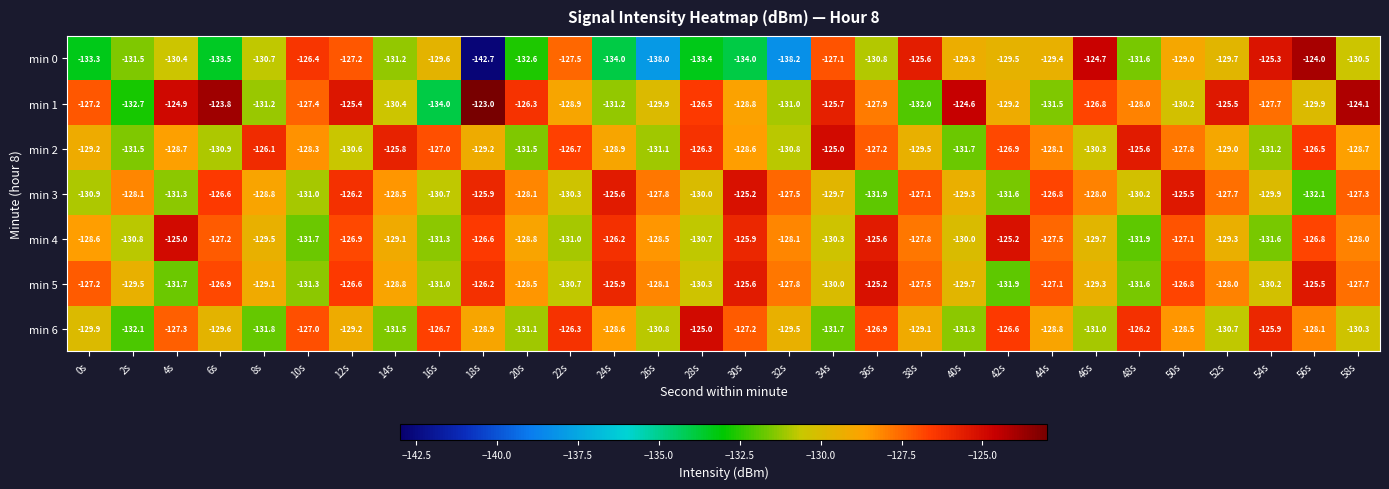

How many data points in min 1 are less than -127?

19